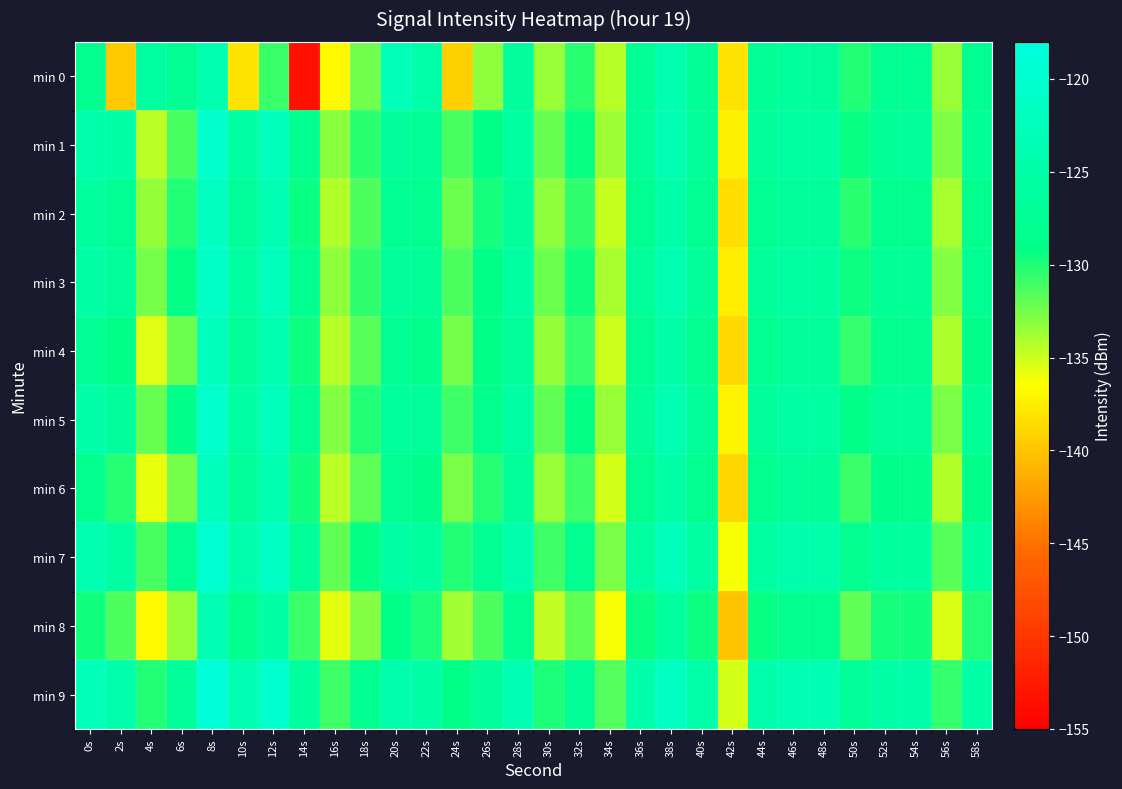

Reading left to right, extract all data points from this chart.

min 0: 0s=-128.2	2s=-139.7	4s=-125.8	6s=-127.7	8s=-124.2	10s=-138.1	12s=-130.8	14s=-153.5	16s=-136.9	18s=-132.4	20s=-122.8	22s=-124.7	24s=-139.4	26s=-133.2	28s=-126.4	30s=-133.5	32s=-130.3	34s=-134.4	36s=-127.3	38s=-124.2	40s=-127.3	42s=-138.2	44s=-127.4	46s=-126.4	48s=-126.6	50s=-130.1	52s=-128.0	54s=-127.9	56s=-133.6	58s=-128.1
min 1: 0s=-124.6	2s=-125.1	4s=-134.6	6s=-131.2	8s=-120.5	10s=-125.5	12s=-122.3	14s=-128.1	16s=-133.1	18s=-130.4	20s=-126.5	22s=-127.3	24s=-131.2	26s=-128.9	28s=-125.6	30s=-132.1	32s=-129.4	34s=-133.7	36s=-126.8	38s=-123.5	40s=-126.9	42s=-137.4	44s=-126.7	46s=-125.6	48s=-125.8	50s=-129.3	52s=-127.2	54s=-127.1	56s=-132.8	58s=-127.4
min 2: 0s=-126.1	2s=-127.8	4s=-133.4	6s=-130.1	8s=-121.9	10s=-126.7	12s=-123.5	14s=-129.3	16s=-134.2	18s=-131.4	20s=-127.6	22s=-128.4	24s=-132.3	26s=-129.8	28s=-126.7	30s=-133.2	32s=-130.5	34s=-134.8	36s=-127.9	38s=-124.7	40s=-128.0	42s=-138.5	44s=-127.8	46s=-126.7	48s=-126.9	50s=-130.4	52s=-128.3	54s=-128.2	56s=-133.9	58s=-128.5
min 3: 0s=-125.2	2s=-126.9	4s=-132.5	6s=-129.2	8s=-121.0	10s=-125.8	12s=-122.6	14s=-128.4	16s=-133.3	18s=-130.5	20s=-126.7	22s=-127.5	24s=-131.4	26s=-128.9	28s=-125.8	30s=-132.3	32s=-129.6	34s=-133.9	36s=-127.0	38s=-123.8	40s=-127.1	42s=-137.6	44s=-126.9	46s=-125.8	48s=-126.0	50s=-129.5	52s=-127.4	54s=-127.3	56s=-133.0	58s=-127.6
min 4: 0s=-127.3	2s=-129.0	4s=-135.6	6s=-132.3	8s=-122.1	10s=-126.9	12s=-123.7	14s=-129.5	16s=-134.4	18s=-131.6	20s=-127.8	22s=-128.6	24s=-132.5	26s=-129.0	28s=-126.9	30s=-133.4	32s=-130.7	34s=-135.0	36s=-128.1	38s=-124.9	40s=-128.2	42s=-138.7	44s=-128.0	46s=-126.9	48s=-127.1	50s=-130.6	52s=-128.5	54s=-128.4	56s=-134.1	58s=-128.7
min 5: 0s=-124.8	2s=-126.5	4s=-132.1	6s=-128.8	8s=-120.6	10s=-125.4	12s=-122.2	14s=-128.0	16s=-132.9	18s=-130.1	20s=-126.3	22s=-127.1	24s=-131.0	26s=-128.5	28s=-125.4	30s=-131.9	32s=-129.2	34s=-133.5	36s=-126.6	38s=-123.4	40s=-126.7	42s=-137.2	44s=-126.5	46s=-125.4	48s=-125.6	50s=-129.1	52s=-127.0	54s=-126.9	56s=-132.6	58s=-127.2
min 6: 0s=-128.5	2s=-130.2	4s=-135.8	6s=-132.5	8s=-122.3	10s=-127.1	12s=-123.9	14s=-129.7	16s=-134.6	18s=-131.8	20s=-128.0	22s=-128.8	24s=-132.7	26s=-130.2	28s=-127.1	30s=-133.6	32s=-130.9	34s=-135.2	36s=-128.3	38s=-125.1	40s=-128.4	42s=-138.9	44s=-128.2	46s=-127.1	48s=-127.3	50s=-130.8	52s=-128.7	54s=-128.6	56s=-134.3	58s=-128.9
min 7: 0s=-123.9	2s=-125.6	4s=-131.2	6s=-127.9	8s=-119.7	10s=-124.5	12s=-121.3	14s=-127.1	16s=-132.0	18s=-129.2	20s=-125.4	22s=-126.2	24s=-130.1	26s=-127.6	28s=-124.5	30s=-131.0	32s=-128.3	34s=-132.6	36s=-125.7	38s=-122.5	40s=-125.8	42s=-136.3	44s=-125.6	46s=-124.5	48s=-124.7	50s=-128.2	52s=-126.1	54s=-126.0	56s=-131.7	58s=-126.3
min 8: 0s=-129.6	2s=-131.3	4s=-136.9	6s=-133.6	8s=-123.4	10s=-128.2	12s=-125.0	14s=-130.8	16s=-135.7	18s=-132.9	20s=-129.1	22s=-129.9	24s=-133.8	26s=-131.3	28s=-128.2	30s=-134.7	32s=-132.0	34s=-136.3	36s=-129.4	38s=-126.2	40s=-129.5	42s=-140.0	44s=-129.3	46s=-128.2	48s=-128.4	50s=-131.9	52s=-129.8	54s=-129.7	56s=-135.4	58s=-130.0
min 9: 0s=-122.8	2s=-124.5	4s=-130.1	6s=-126.8	8s=-118.6	10s=-123.4	12s=-120.2	14s=-126.0	16s=-130.9	18s=-128.1	20s=-124.3	22s=-125.1	24s=-129.0	26s=-126.5	28s=-123.4	30s=-129.9	32s=-127.2	34s=-131.5	36s=-124.6	38s=-121.4	40s=-124.7	42s=-135.2	44s=-124.5	46s=-123.4	48s=-123.6	50s=-127.1	52s=-125.0	54s=-124.9	56s=-130.6	58s=-125.2